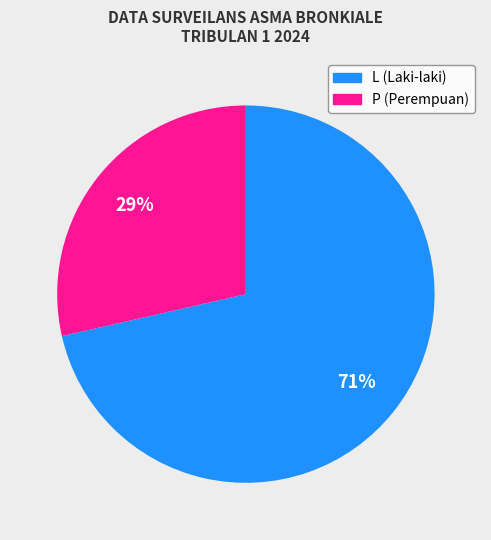

What is the ratio of the value at P (Perempuan) to the value at L (Laki-laki)?

0.4